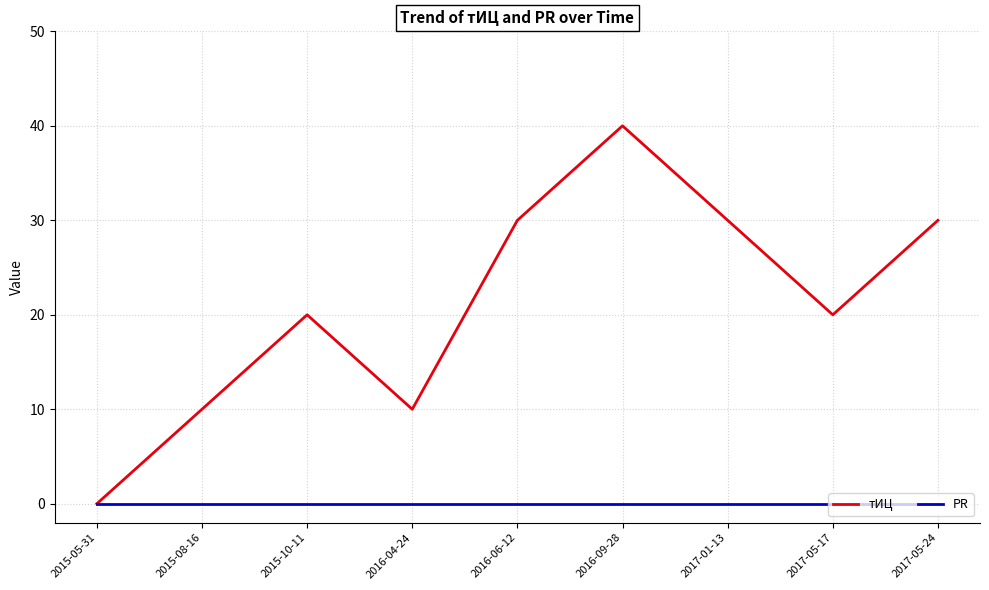

Between 2016-04-24 and 2017-01-13, which series saw the biggest shift?

тИЦ